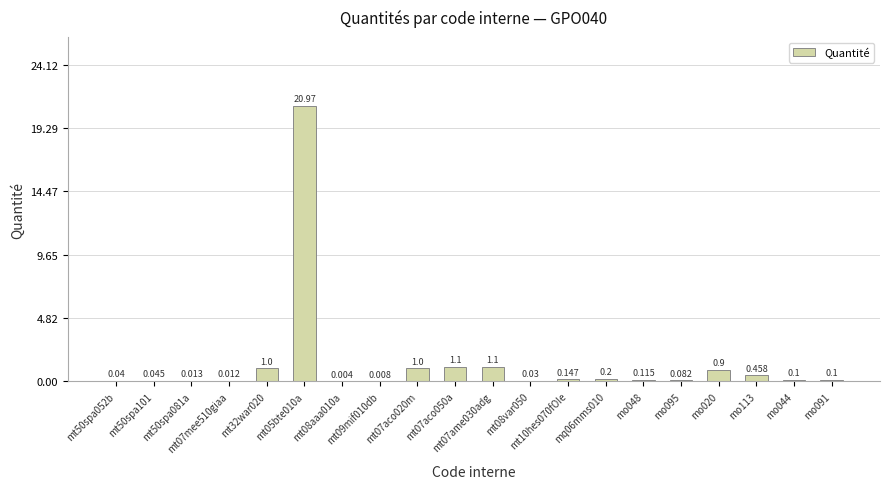

What position from the left is mt07ame030adg?

11